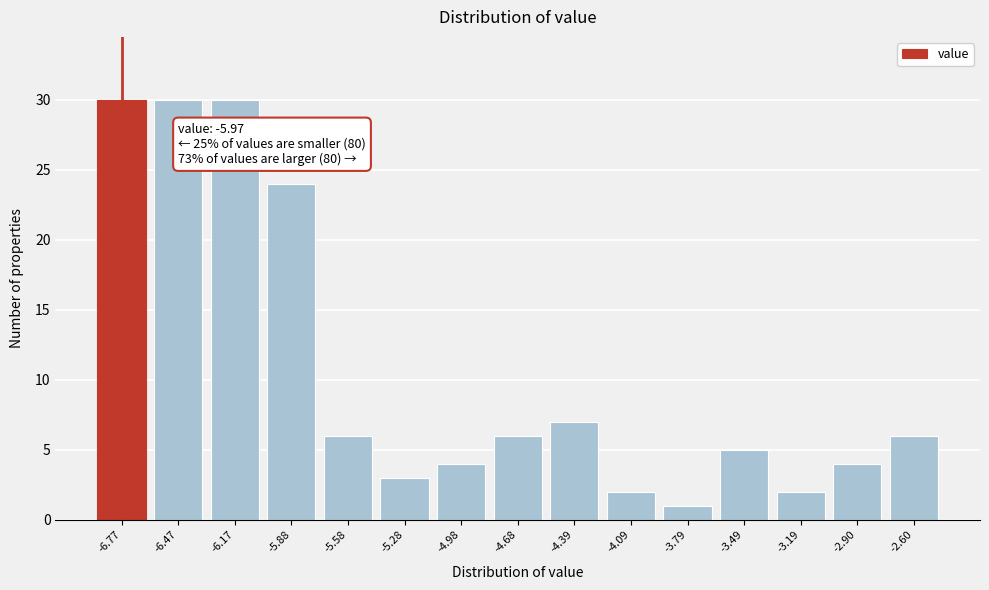

Reading right to left, extract all data points from this chart.

6	4	2	5	1	2	7	6	4	3	6	24	30	30	30